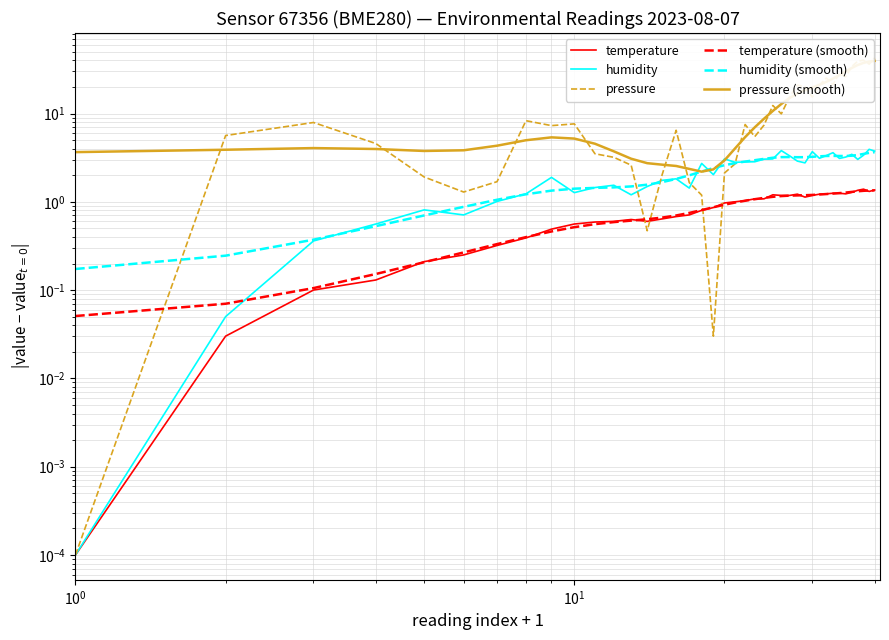

Reading left to right, extract all data points from this chart.

temperature: 0.0	0.0	0.1	0.1	0.2	0.3	0.3	0.4	0.5	0.6	0.6	0.6	0.6	0.6	0.6	0.7	0.7	0.8	0.9	1.0	1.0	1.0	1.1	1.1	1.2	1.2	1.2	1.2	1.1	1.2	1.2	1.2	1.3	1.3	1.2	1.3	1.4	1.4	1.3	1.4
humidity: 0.0	0.1	0.4	0.6	0.8	0.7	1.0	1.2	1.9	1.3	1.5	1.5	1.2	1.5	1.8	1.8	1.4	2.7	2.0	3.1	2.8	2.8	2.8	3.0	3.1	3.8	3.3	2.9	2.8	3.7	3.1	3.3	3.6	3.1	3.2	3.5	3.0	3.4	3.9	3.8
pressure: 0.0	5.6	7.9	4.6	1.9	1.3	1.7	8.3	7.3	7.6	3.5	3.2	2.6	0.5	2.0	6.5	1.7	1.2	0.0	2.1	2.7	7.5	5.5	7.4	12.3	9.9	15.4	20.9	20.1	15.4	20.9	25.3	21.2	28.5	26.1	34.1	39.1	40.1	36.2	42.7
temperature (smooth): 0.1	0.1	0.1	0.2	0.2	0.3	0.3	0.4	0.5	0.5	0.6	0.6	0.6	0.6	0.7	0.7	0.7	0.8	0.9	0.9	1.0	1.0	1.1	1.1	1.1	1.2	1.2	1.2	1.2	1.2	1.2	1.2	1.2	1.3	1.3	1.3	1.3	1.3	1.3	1.3
humidity (smooth): 0.2	0.2	0.4	0.5	0.7	0.9	1.1	1.2	1.3	1.4	1.4	1.5	1.5	1.6	1.7	1.8	2.0	2.2	2.4	2.6	2.7	2.9	3.0	3.1	3.2	3.2	3.2	3.2	3.2	3.2	3.3	3.3	3.3	3.3	3.3	3.3	3.4	3.5	3.6	3.6
pressure (smooth): 3.7	3.9	4.1	4.0	3.8	3.8	4.3	5.0	5.4	5.2	4.5	3.7	3.1	2.7	2.6	2.5	2.4	2.2	2.3	2.9	4.0	5.4	7.0	8.7	10.7	12.8	15.0	16.8	18.4	19.7	21.2	22.8	24.8	27.2	30.0	32.8	35.4	37.5	38.8	39.4